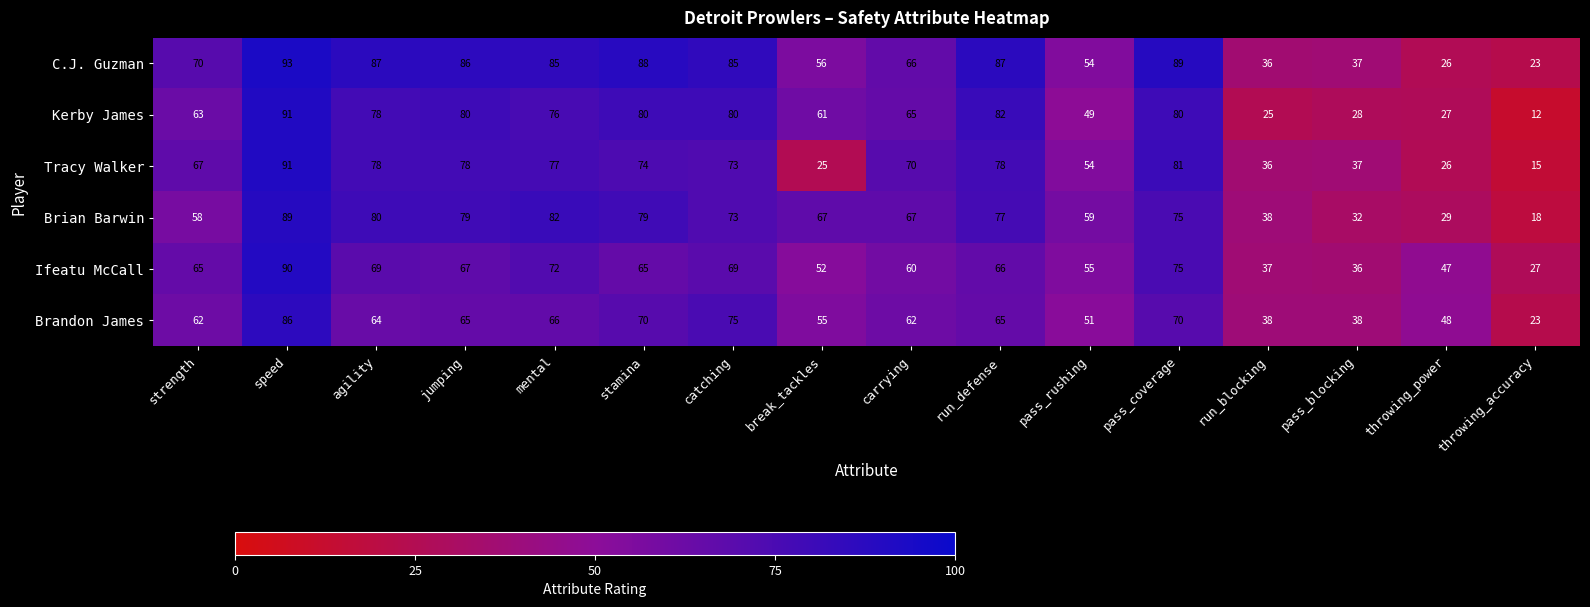

True or false: Brian Barwin has a value of 80 at agility.

True